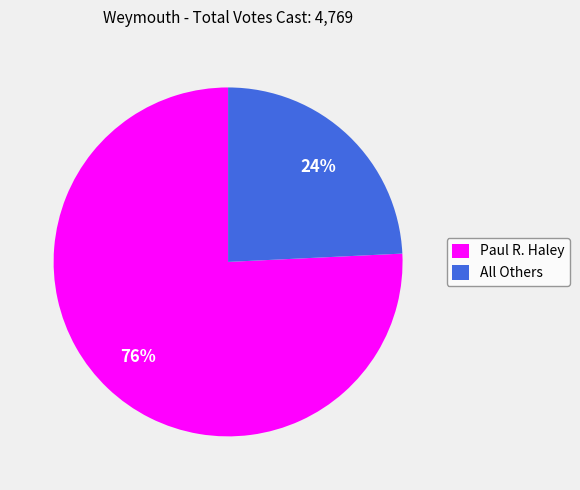

Is the sum of Paul R. Haley and All Others greater than half?

Yes